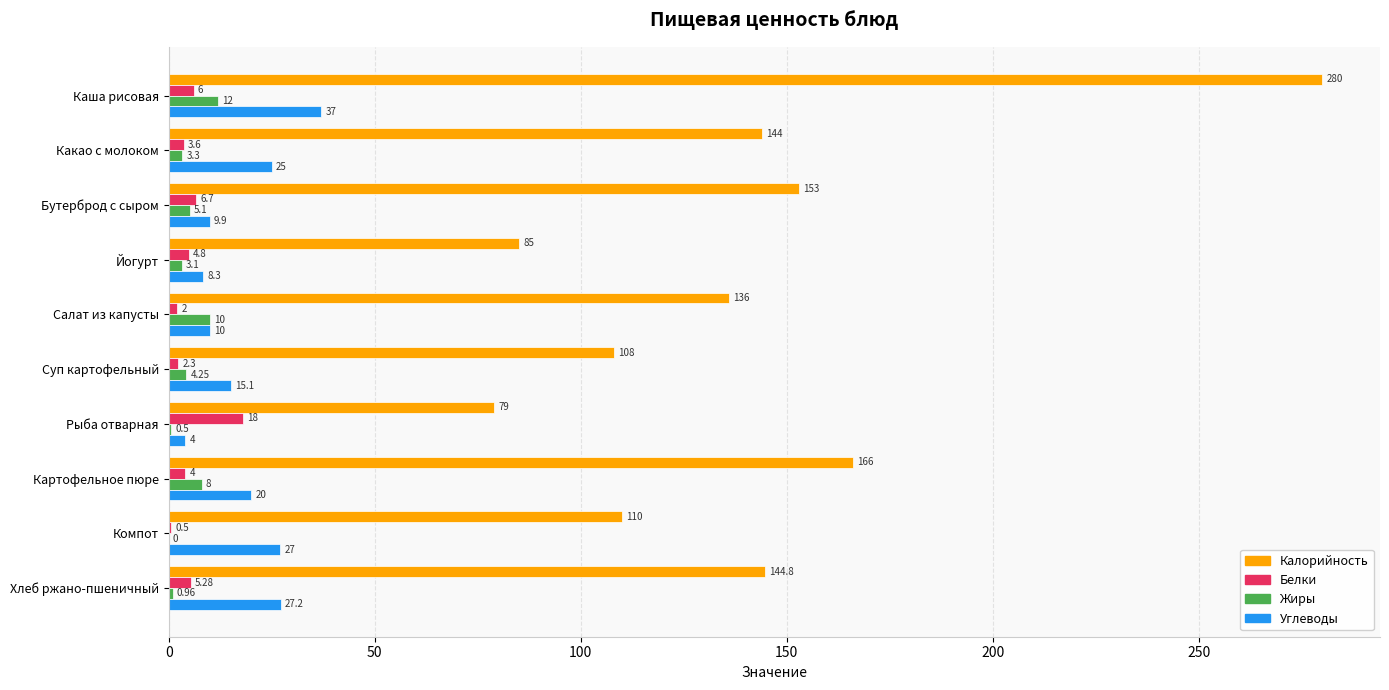

What are all the series names shown in the legend?

Калорийность, Белки, Жиры, Углеводы